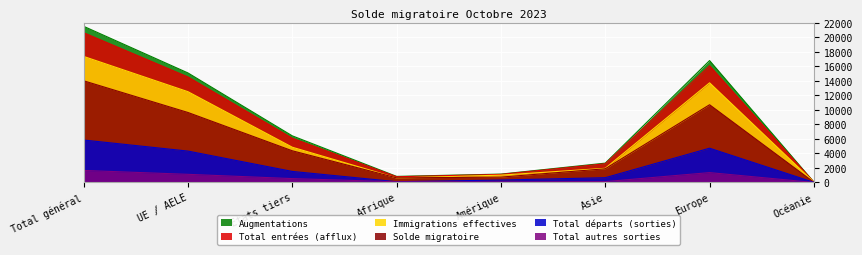

True or false: Augmentations and Solde migratoire cross at least once.

False